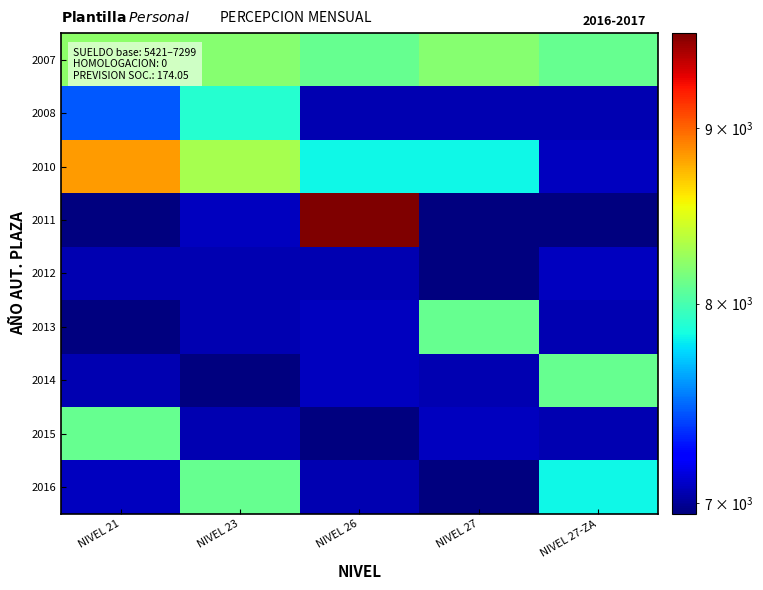

Reading left to right, what are all the values shown in this chart?

2007: NIVEL 21=8222.6	NIVEL 23=8197.6	NIVEL 26=8097.6	NIVEL 27=8197.6	NIVEL 27-ZA=8097.6
2008: NIVEL 21=7442.9	NIVEL 23=7900.2	NIVEL 26=7049.6	NIVEL 27=7049.6	NIVEL 27-ZA=7049.6
2010: NIVEL 21=8827.9	NIVEL 23=8304.5	NIVEL 26=7824.6	NIVEL 27=7824.6	NIVEL 27-ZA=7074.6
2011: NIVEL 21=6949.6	NIVEL 23=7074.6	NIVEL 26=9589.8	NIVEL 27=6949.6	NIVEL 27-ZA=6949.6
2012: NIVEL 21=7049.6	NIVEL 23=7049.6	NIVEL 26=7049.6	NIVEL 27=6949.6	NIVEL 27-ZA=7074.6
2013: NIVEL 21=6949.6	NIVEL 23=7049.6	NIVEL 26=7074.6	NIVEL 27=8097.6	NIVEL 27-ZA=7049.6
2014: NIVEL 21=7049.6	NIVEL 23=6949.6	NIVEL 26=7074.6	NIVEL 27=7049.6	NIVEL 27-ZA=8097.6
2015: NIVEL 21=8097.6	NIVEL 23=7049.6	NIVEL 26=6949.6	NIVEL 27=7074.6	NIVEL 27-ZA=7049.6
2016: NIVEL 21=7074.6	NIVEL 23=8097.6	NIVEL 26=7049.6	NIVEL 27=6949.6	NIVEL 27-ZA=7824.6